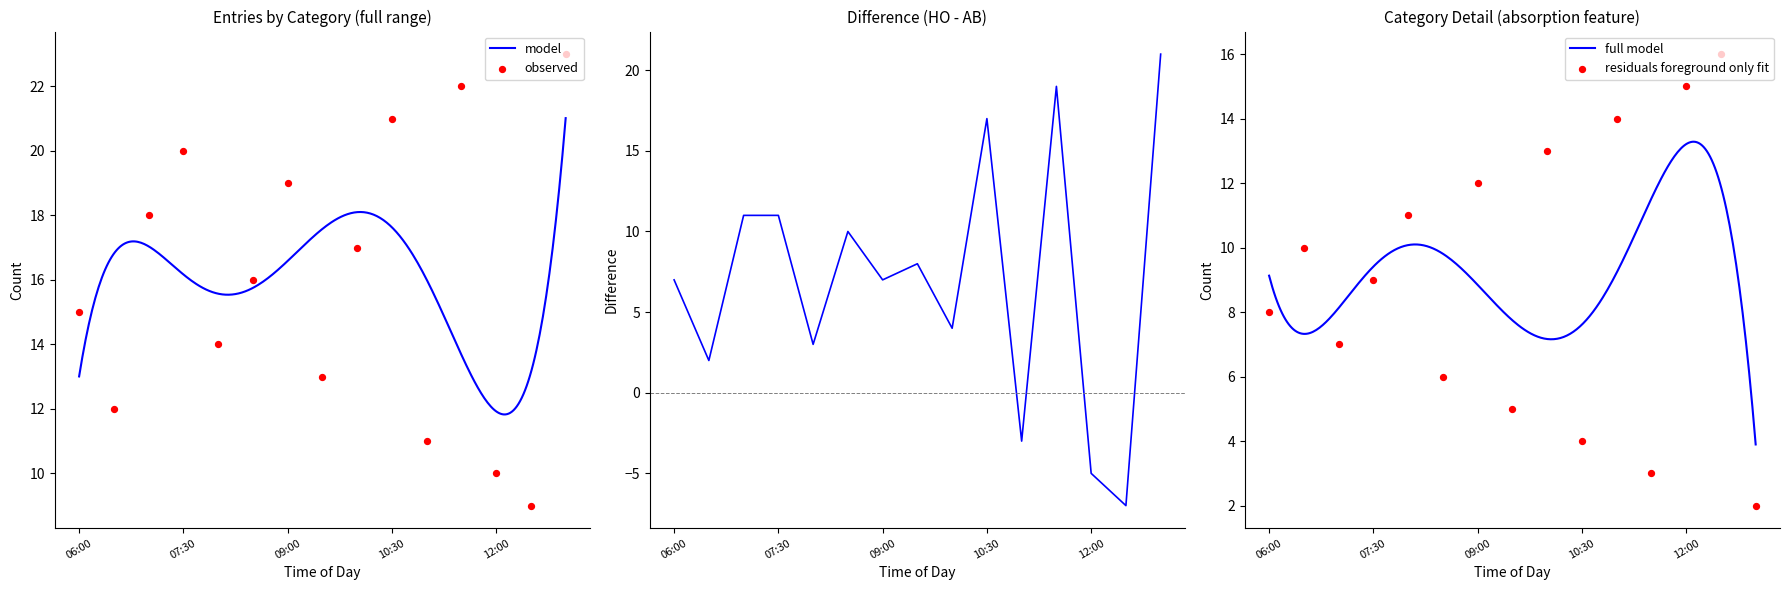

What is the maximum value for model?

21.0